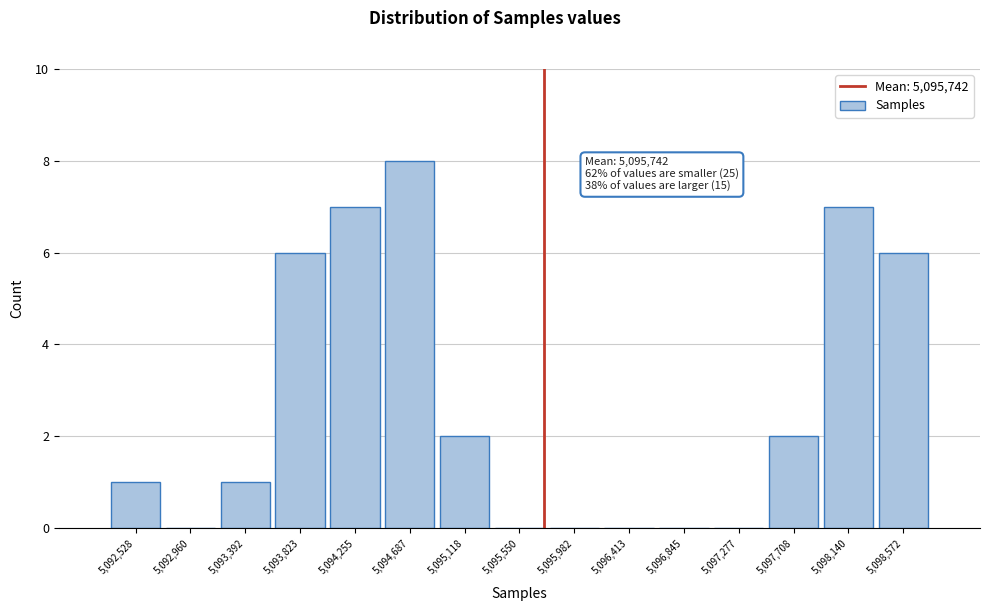

Which range on the x-axis has the tallest bar?

5094450 to 5094900